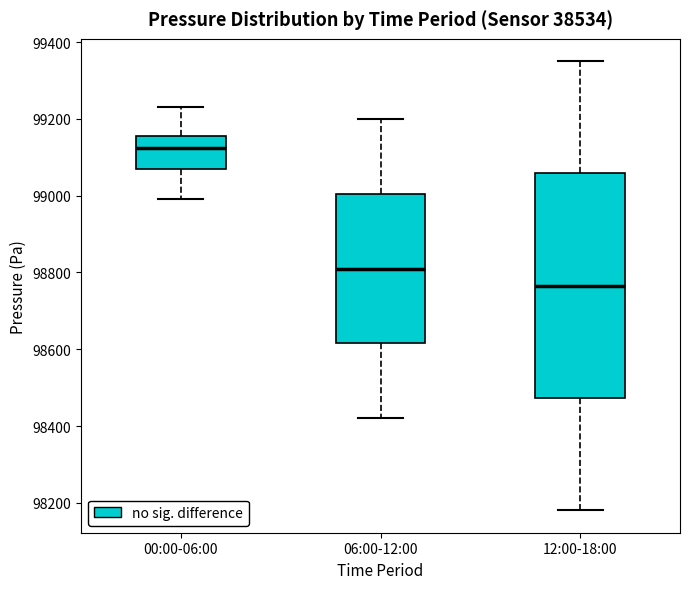

Comparing the boxes themselves (not the whiskers), which one is the tallest?

12:00-18:00